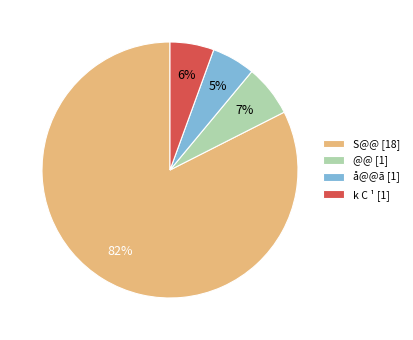

To the nearest percent, what is the average slice percentage?

25%